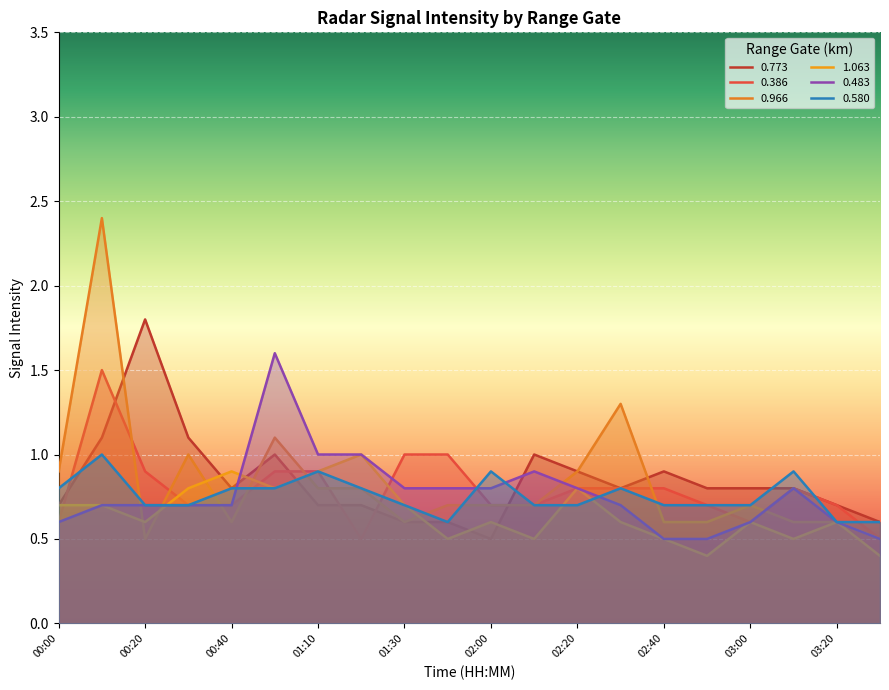

The value of 0.580 at 02:10 is 0.2. True or false?

False